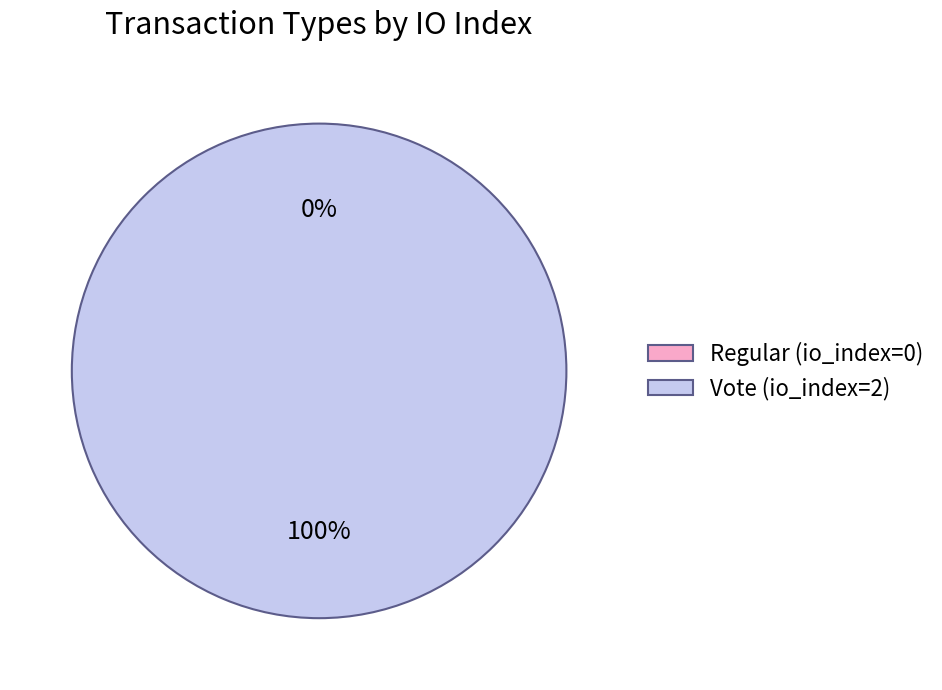

To the nearest percent, what is the difference between the largest and smallest slice percentages?

100%